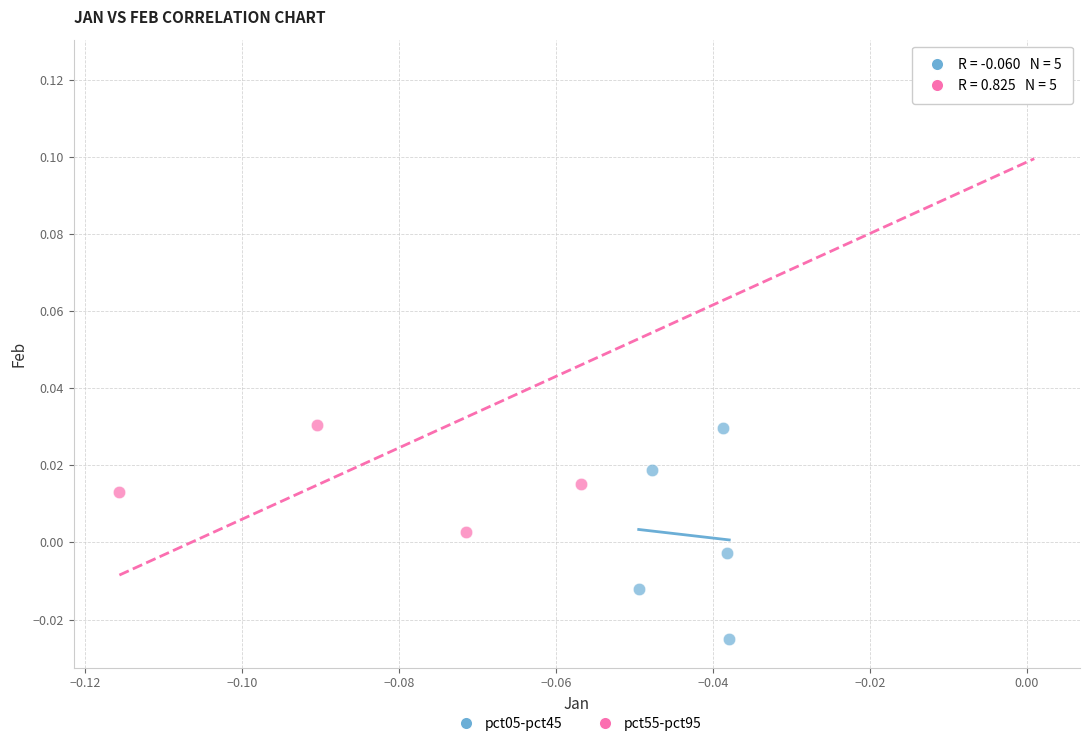

Which series has the largest Y range (max minus min)?

pct55-pct95